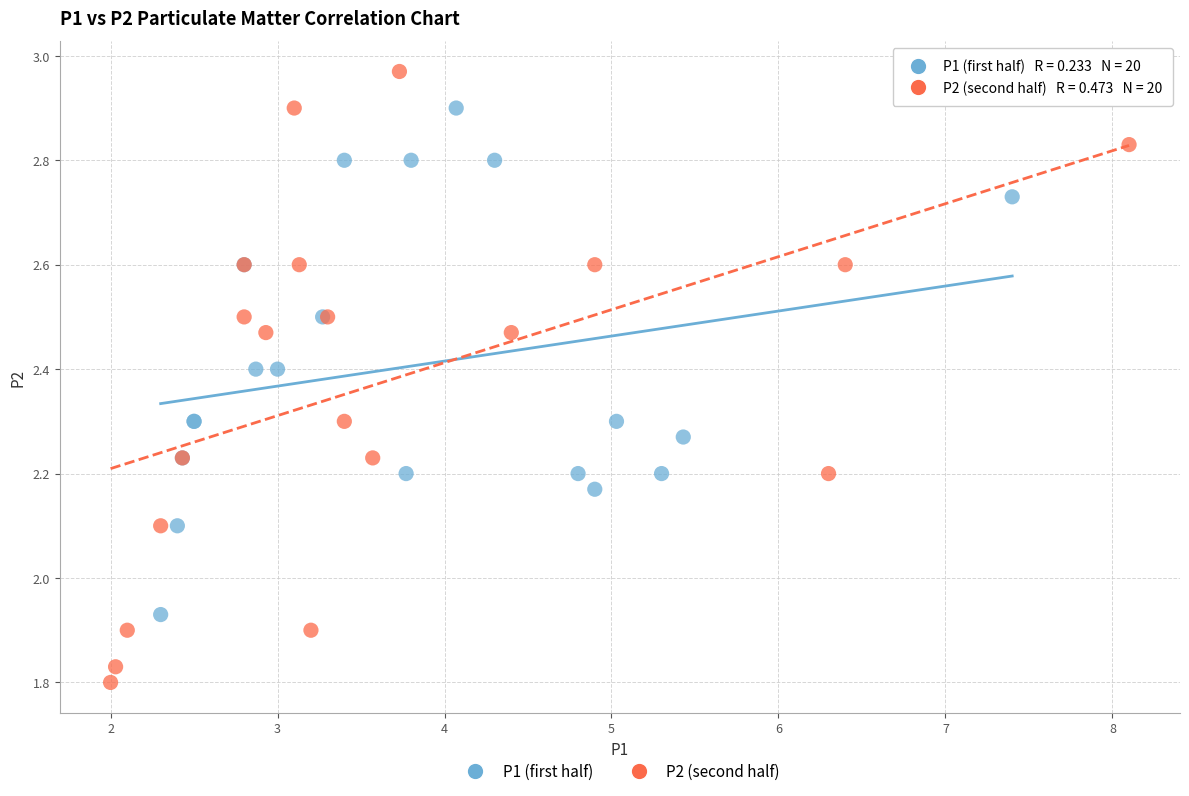

Which series reaches the maximum Y coordinate?

P2 (second half)